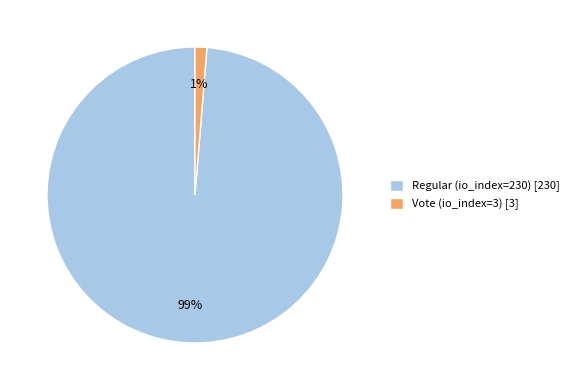

To the nearest percent, what is the combined percentage of Regular (io_index=230) [230] and Vote (io_index=3) [3]?

100%